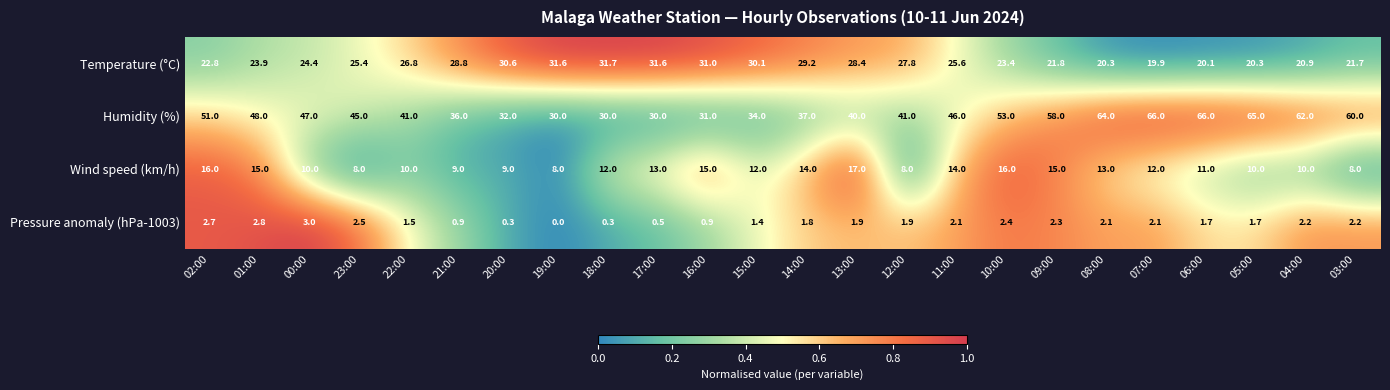

The Pressure anomaly (hPa-1003) series shows 0.3 at 15:00. True or false?

False